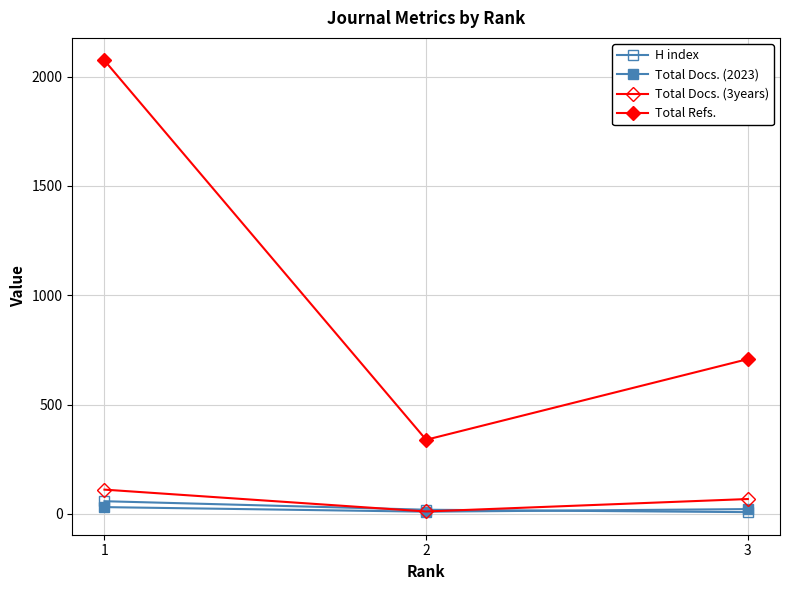

Does the chart display data point markers on the line(s)?

Yes